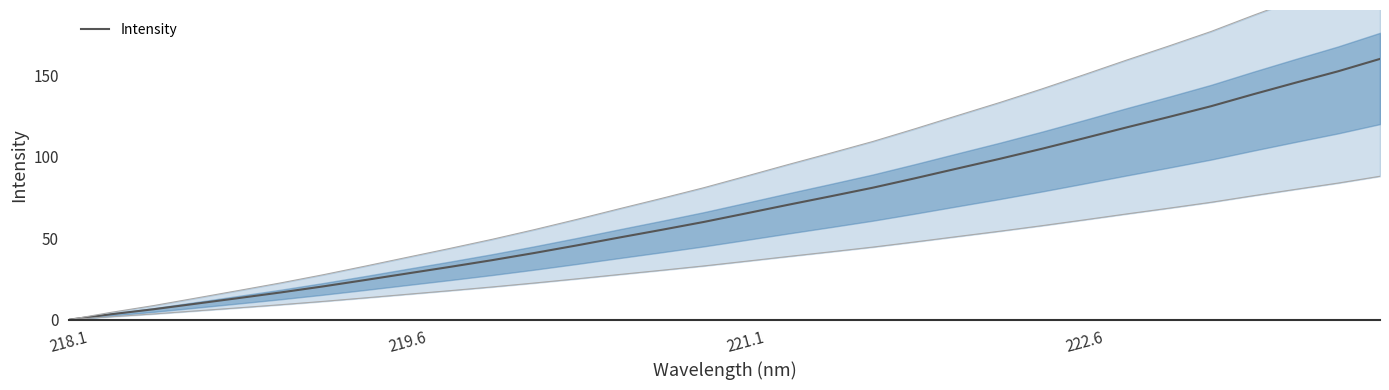

Is it true that Intensity equals 76.9 at 218.1?

False